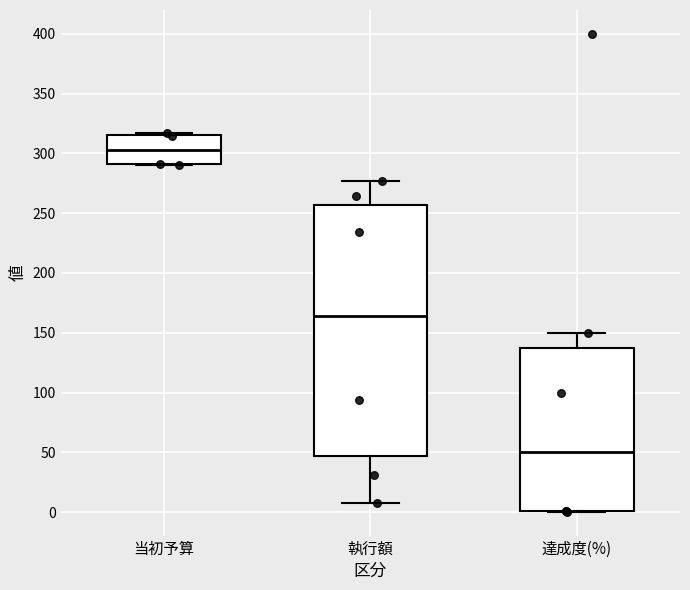

Reading left to right, transcribe this box plot: for each box, give where its median line is, the range the box spans, and where its two whiskers end, as read against the y-axis. The values are not printed on the chart, so give them approximately, as read against the axis.

当初予算: median 305, box 290 to 315, whiskers 290 to 315
執行額: median 165, box 45 to 255, whiskers 10 to 275
達成度(%): median 50, box 0 to 140, whiskers 0 to 150